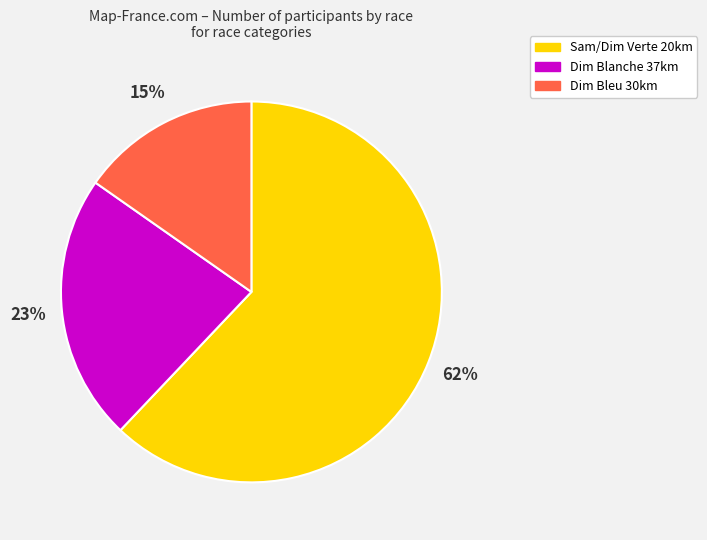

Do Dim Blanche 37km and Dim Bleu 30km together represent more than half of the pie?

No